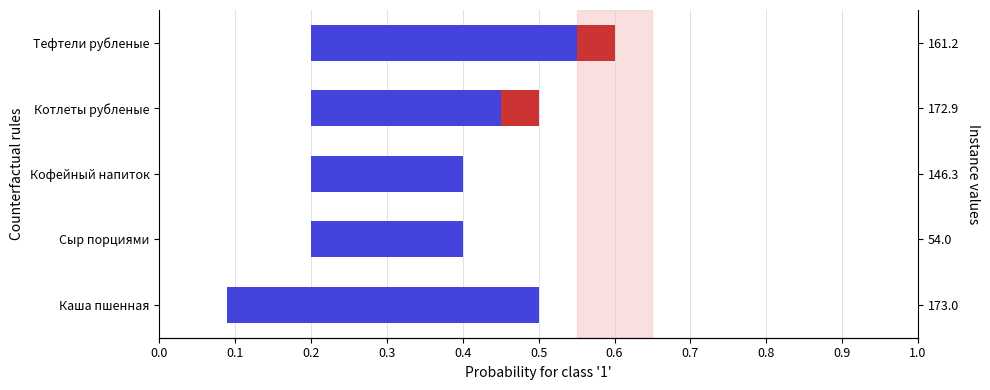

Which series has the largest total across all categories?

blue